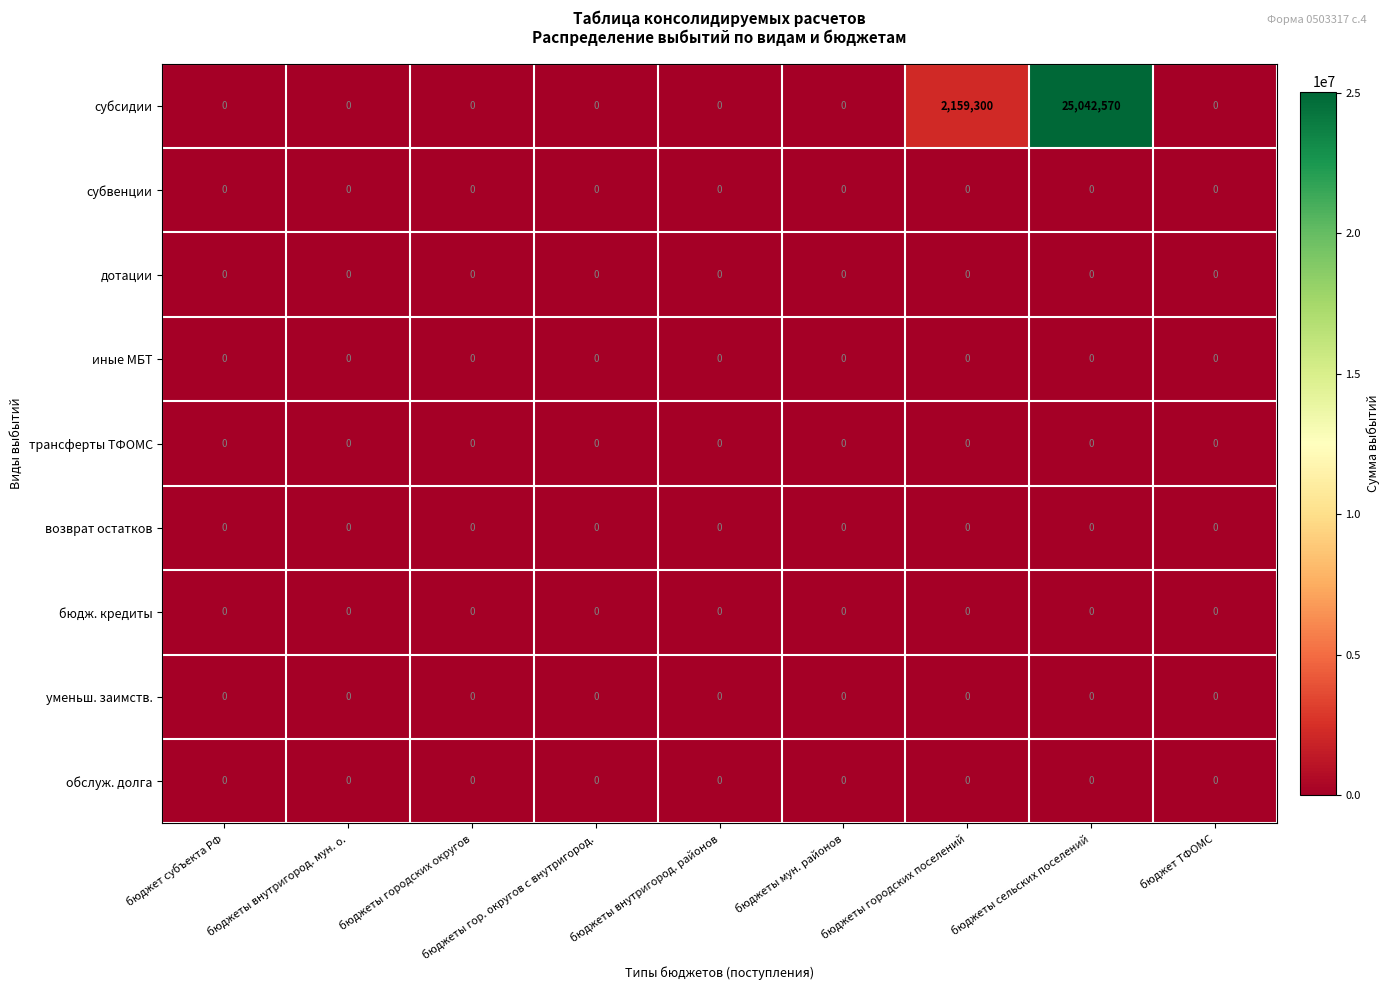

Which series has the largest range (max minus min)?

субсидии